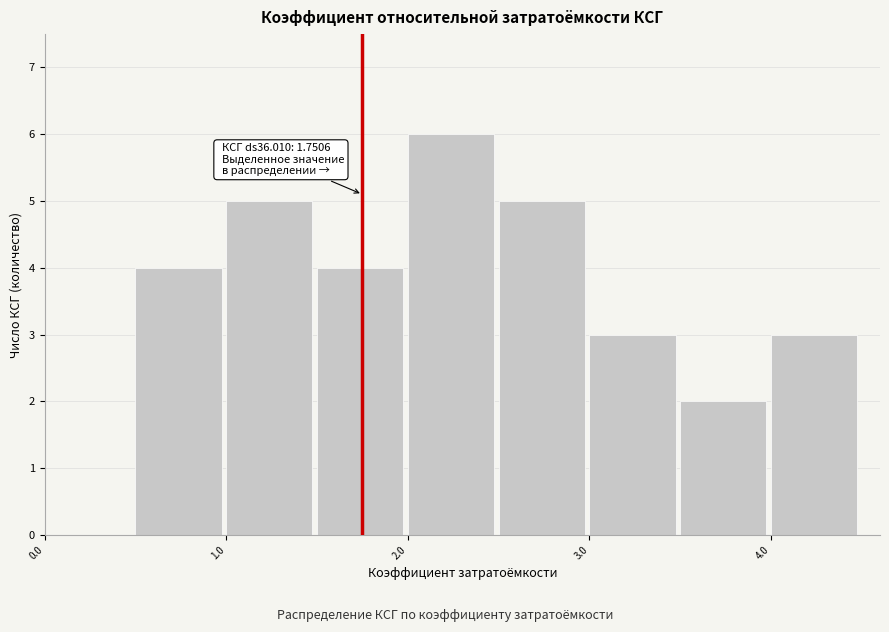

Which range on the x-axis has the tallest bar?

2.0 to 2.5